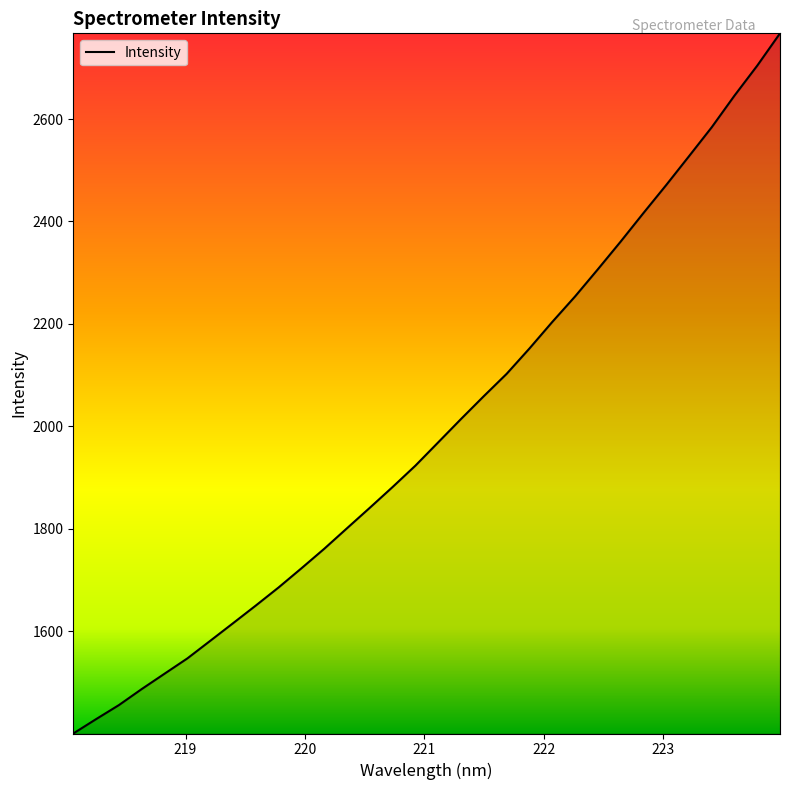

What is the greatest value displayed?

2767.3